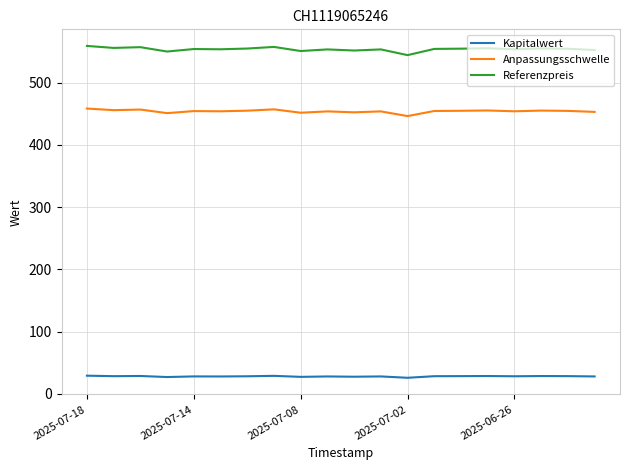

True or false: Anpassungsschwelle and Kapitalwert cross at least once.

False